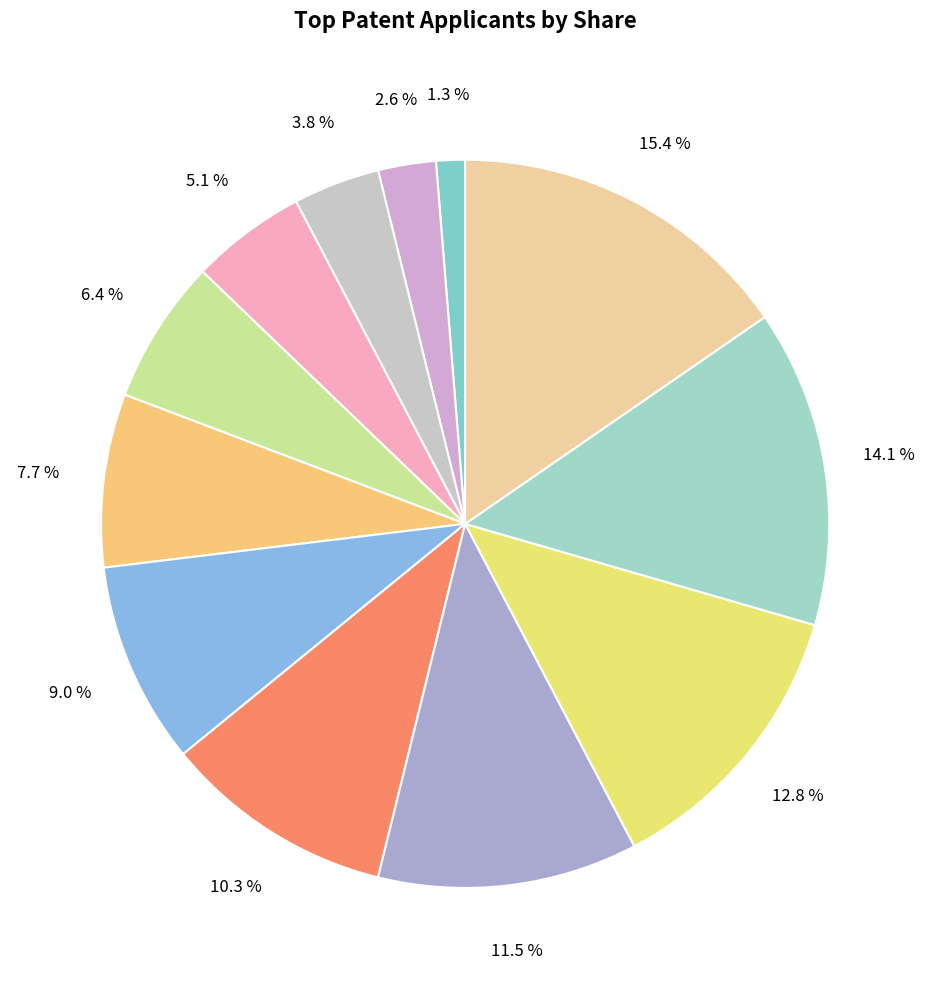

Is there a majority slice in this chart?

No